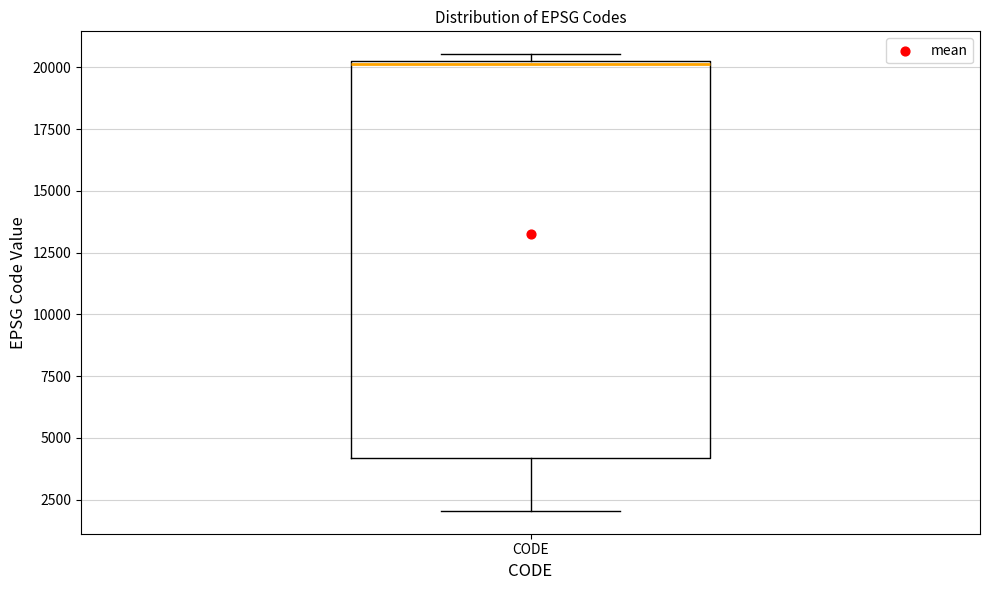

Read this box plot against the y-axis: the position of the median line, the range covered by the box, and the ends of both whiskers. The values are not printed on the chart, so give them approximately, as read against the axis.

median 20000, box 4000 to 20500, whiskers 2000 to 20500 (just above the box's upper edge)